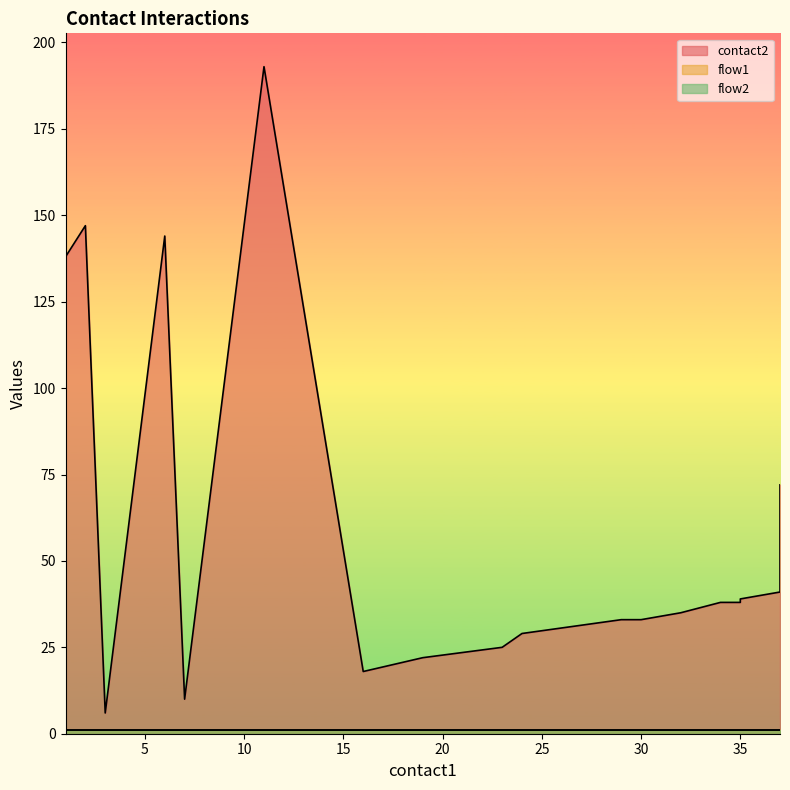

At which label is flow2 closest to 1?

1